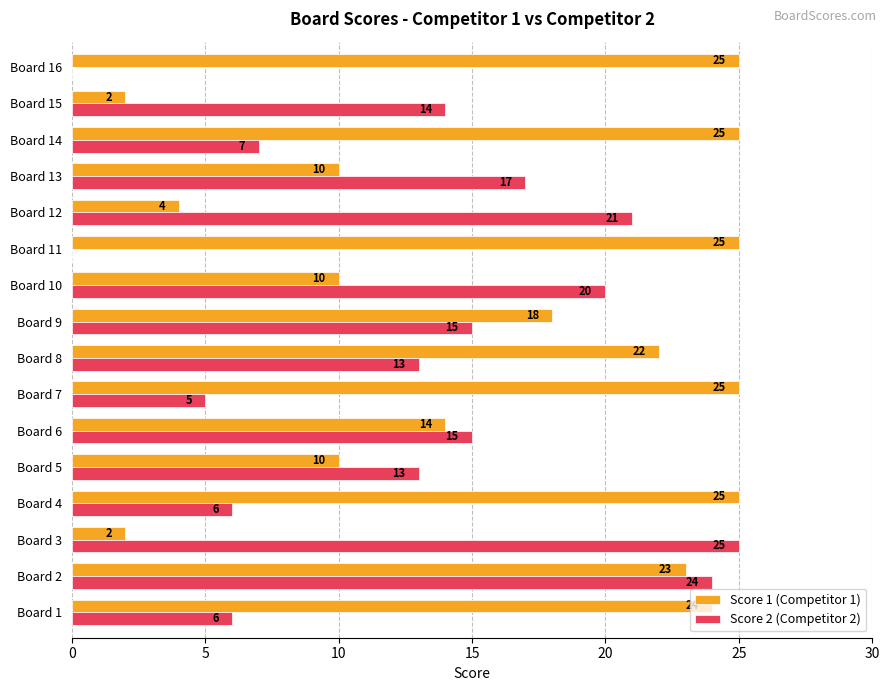

What are all the series names shown in the legend?

Score 1 (Competitor 1), Score 2 (Competitor 2)